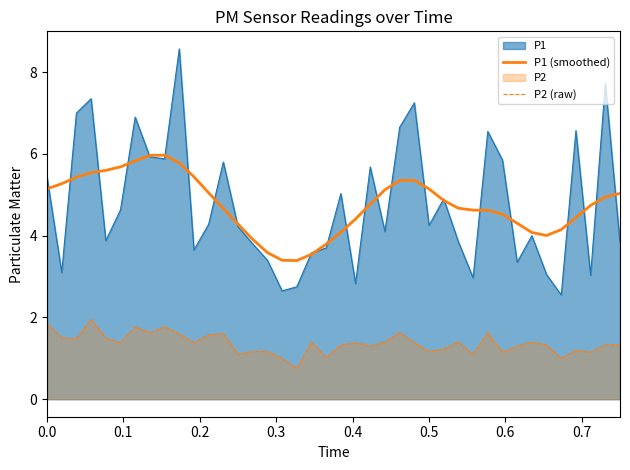

True or false: P2 (raw) and P1 intersect in this chart.

False